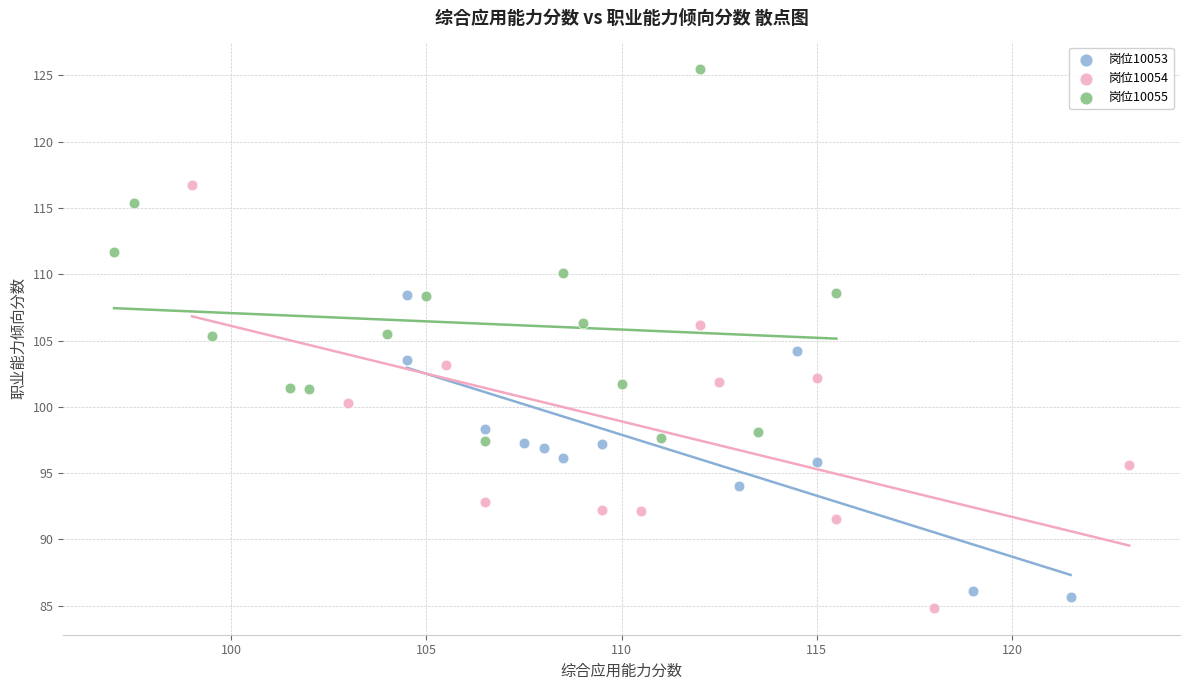

Which series reaches the maximum Y coordinate?

岗位10055